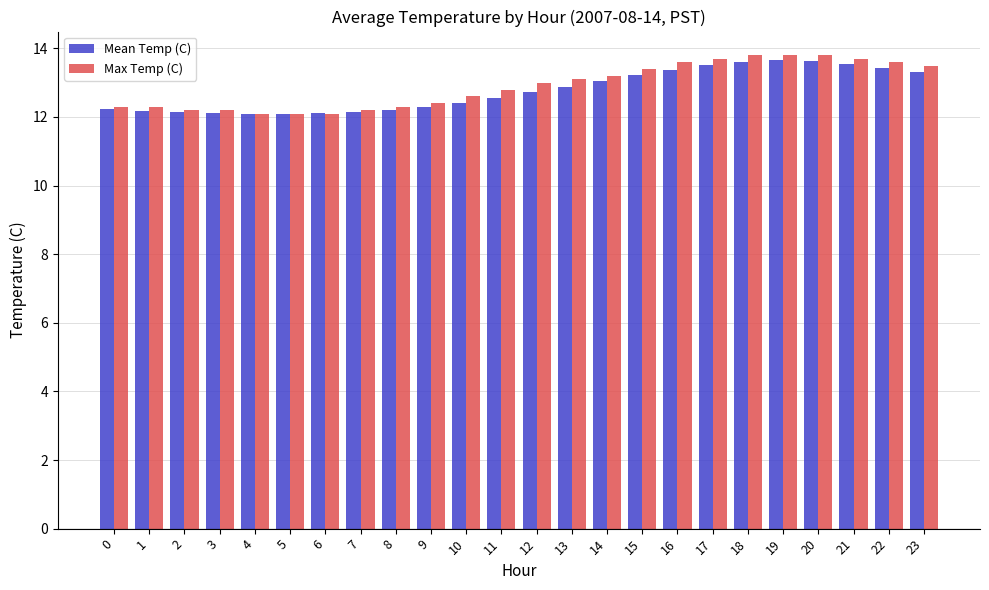

What is the sum of the Max Temp (C) values at 23 and 21?

27.2